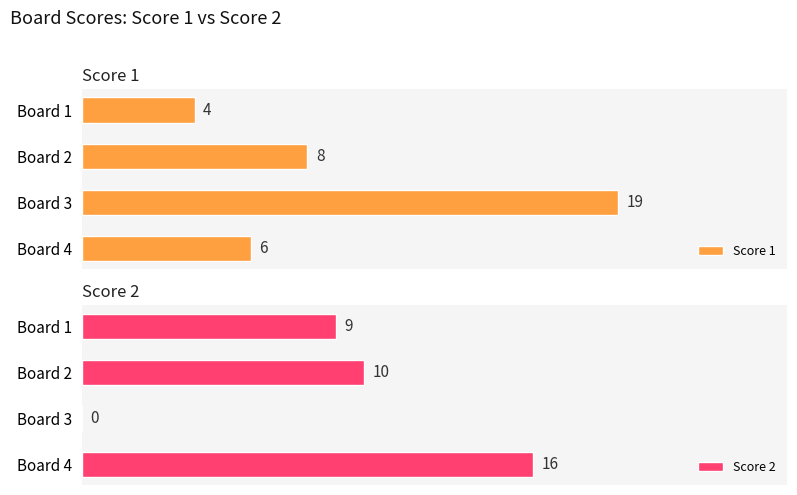

What are all the series names shown in the legend?

Score 1, Score 2